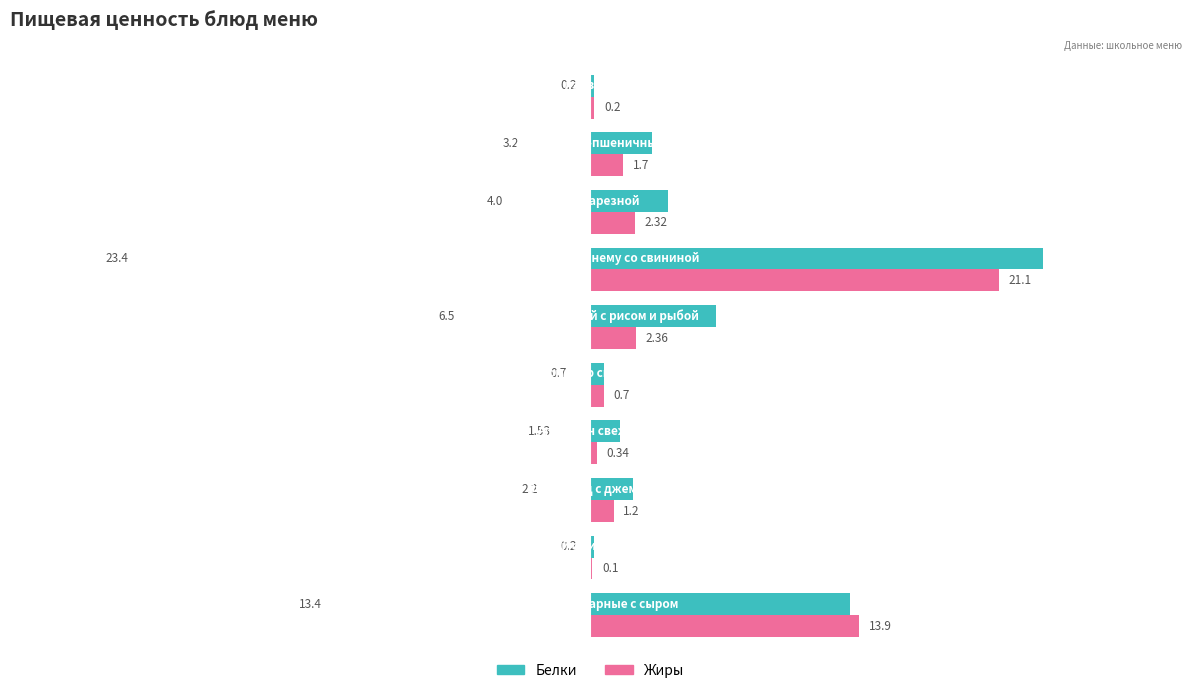

What is the sum of all Белки values?

55.3